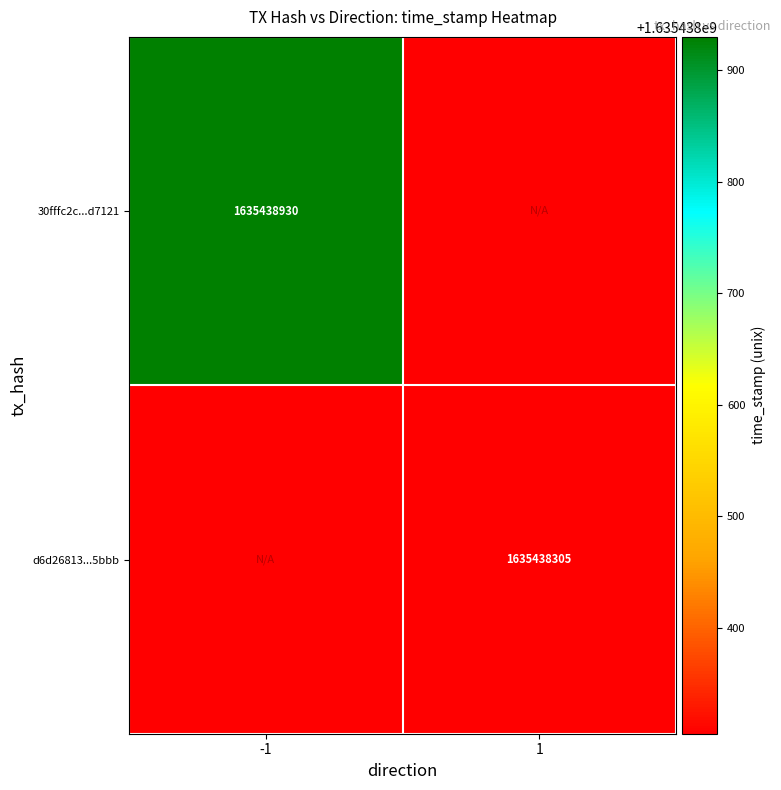

Reading left to right, extract all data points from this chart.

30fffc2ca84bf2d267250240a0fdf4a9c5d7121: -1	1635438930
d6d26813ced5a59d8a17878e44495d54af845bb: 1	1635438305